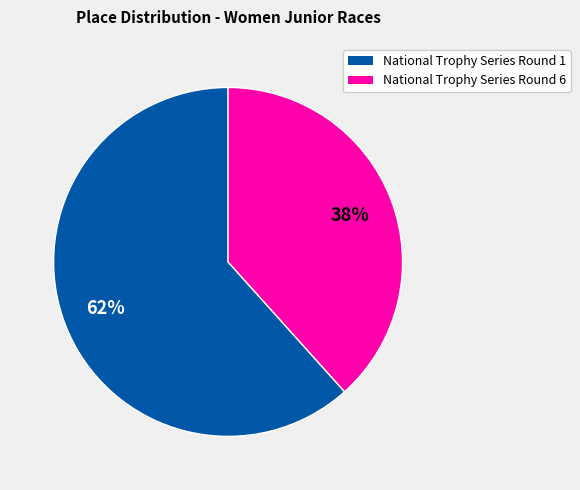

Between National Trophy Series Round 6 and National Trophy Series Round 1, which is larger?

National Trophy Series Round 1